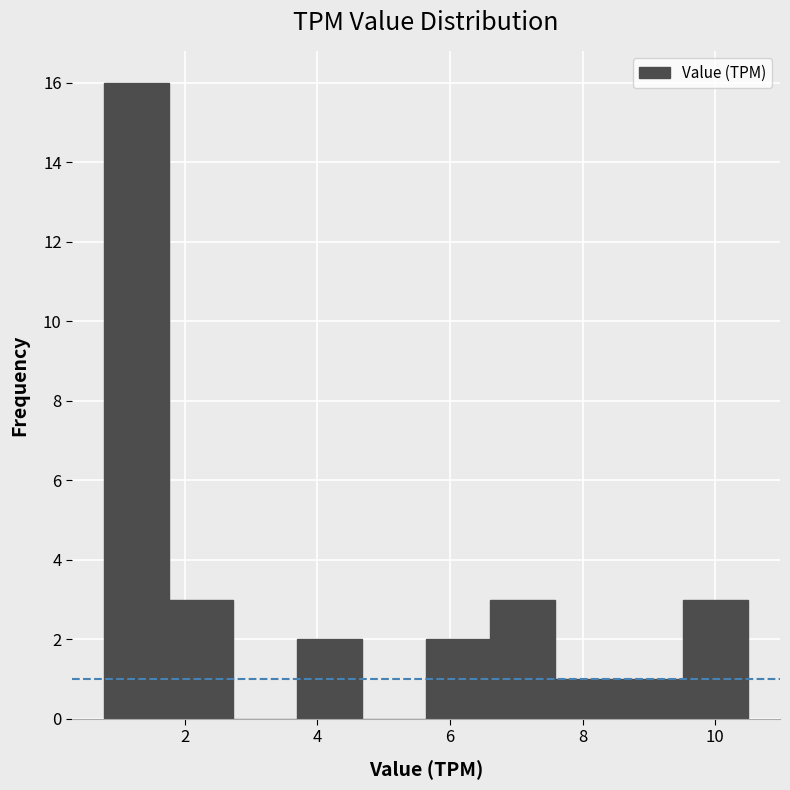

Reading left to right, list every bar in this chart as the range it spans on the x-axis followed by its height. Neither the bar edges nor the heights are printed on the chart, so give them approximately, as read against the axes.

0.8 to 1.8: 16
1.8 to 2.8: 3
2.8 to 3.6: 0
3.6 to 4.6: 2
4.6 to 5.6: 0
5.6 to 6.6: 2
6.6 to 7.6: 3
7.6 to 8.6: 1
8.6 to 9.6: 1
9.6 to 10.4: 3